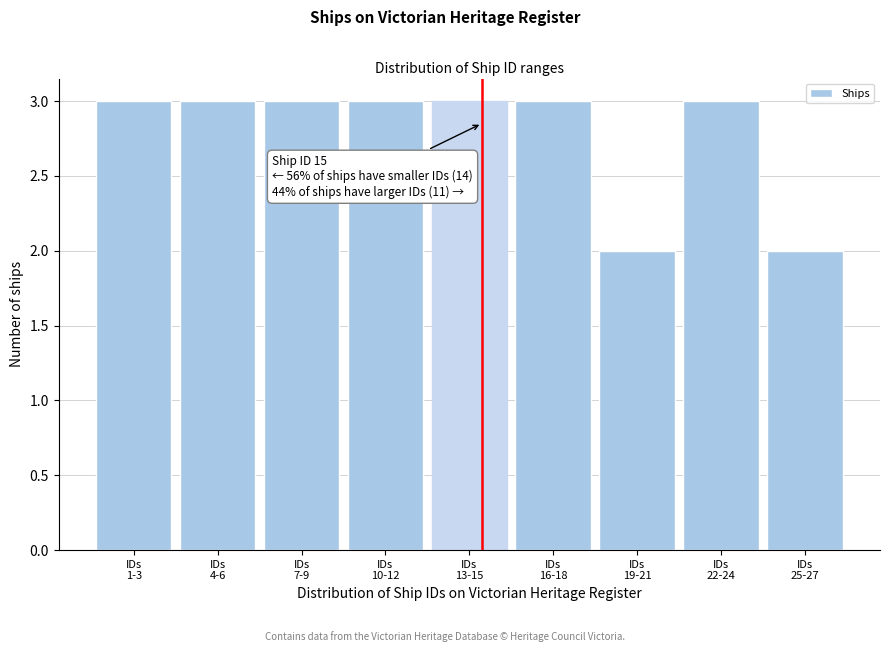

Reading left to right, what are all the values shown in this chart?

3	3	3	3	3	3	2	3	2